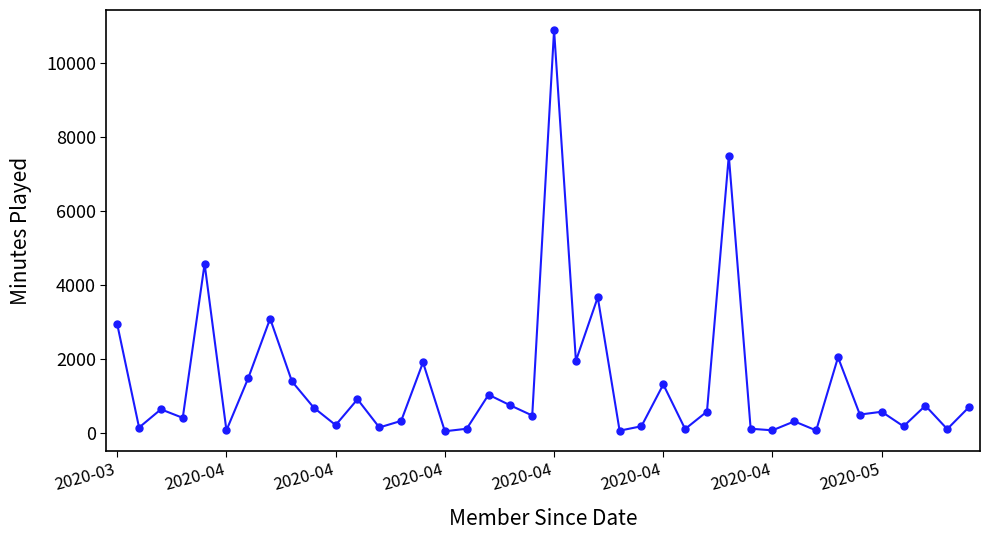

True or false: the data has more than 2 interior local peaks.

True